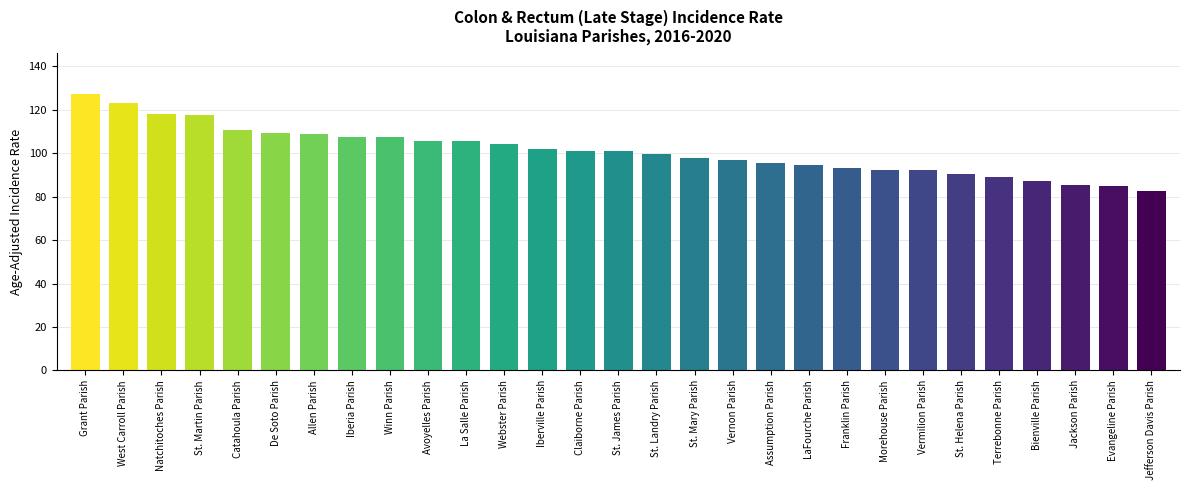

How many distinct data groups are displayed?

1